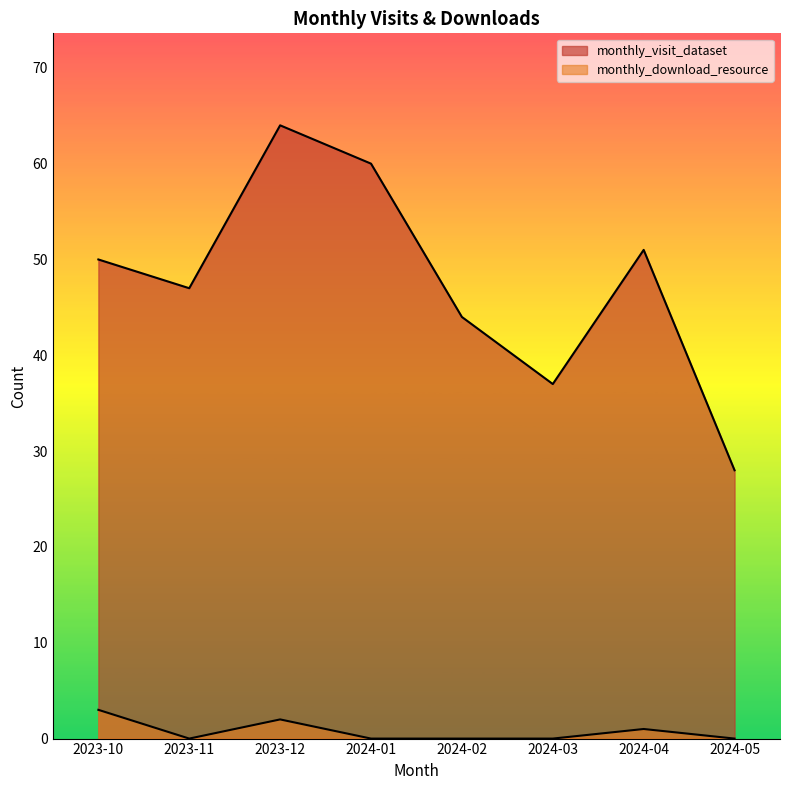

Reading left to right, extract all data points from this chart.

monthly_visit_dataset: 2023-10=50	2023-11=47	2023-12=64	2024-01=60	2024-02=44	2024-03=37	2024-04=51	2024-05=28
monthly_download_resource: 2023-10=3	2023-11=0	2023-12=2	2024-01=0	2024-02=0	2024-03=0	2024-04=1	2024-05=0